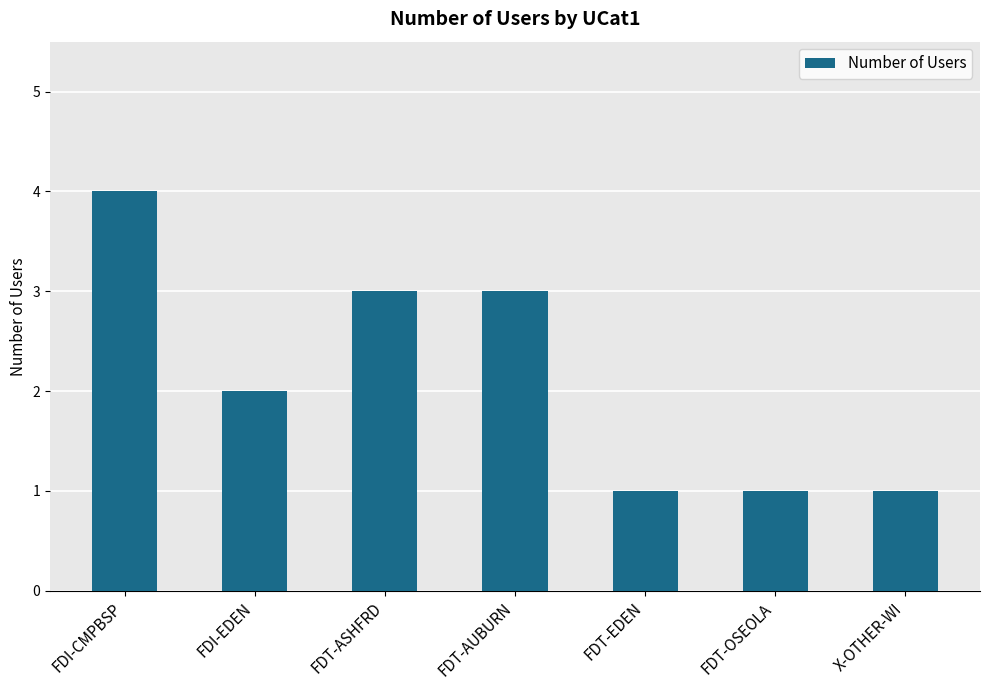

What is the ratio of the value at FDI-EDEN to the value at FDI-CMPBSP?

0.5